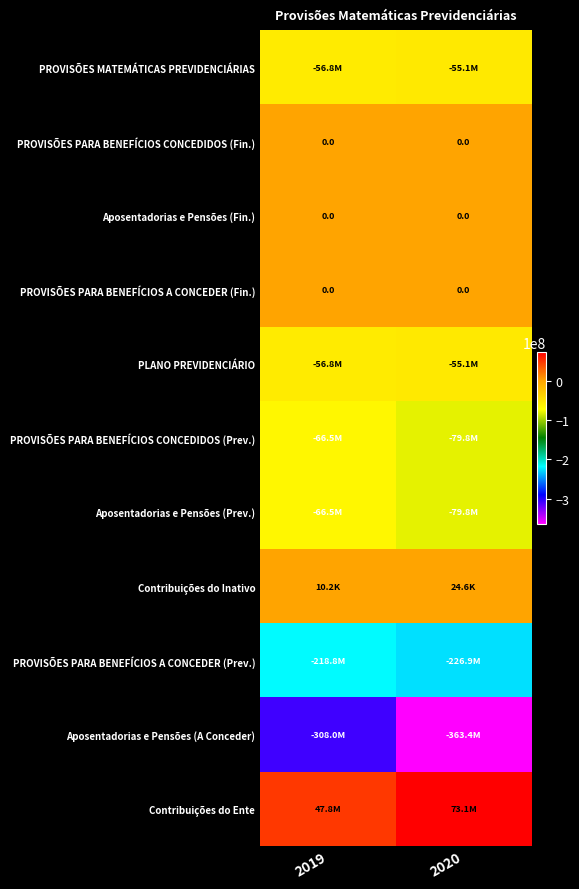

Rank the series by their maximum value, from lowest to highest.

Aposentadorias e Pensões (A Conceder), PROVISÕES PARA BENEFÍCIOS A CONCEDER (Prev.), Aposentadorias e Pensões (Prev.), PROVISÕES PARA BENEFÍCIOS CONCEDIDOS (Prev.), PROVISÕES MATEMÁTICAS PREVIDENCIÁRIAS, PLANO PREVIDENCIÁRIO, PROVISÕES PARA BENEFÍCIOS CONCEDIDOS (Fin.), Aposentadorias e Pensões (Fin.), PROVISÕES PARA BENEFÍCIOS A CONCEDER (Fin.), Contribuições do Inativo, Contribuições do Ente